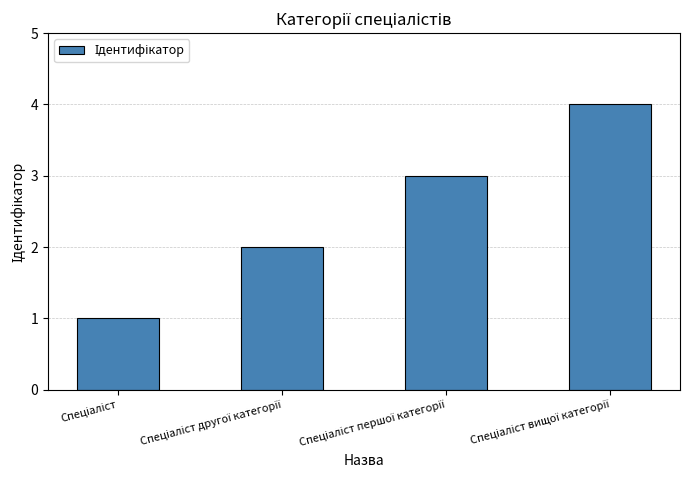

What is the maximum value shown in the chart?

4